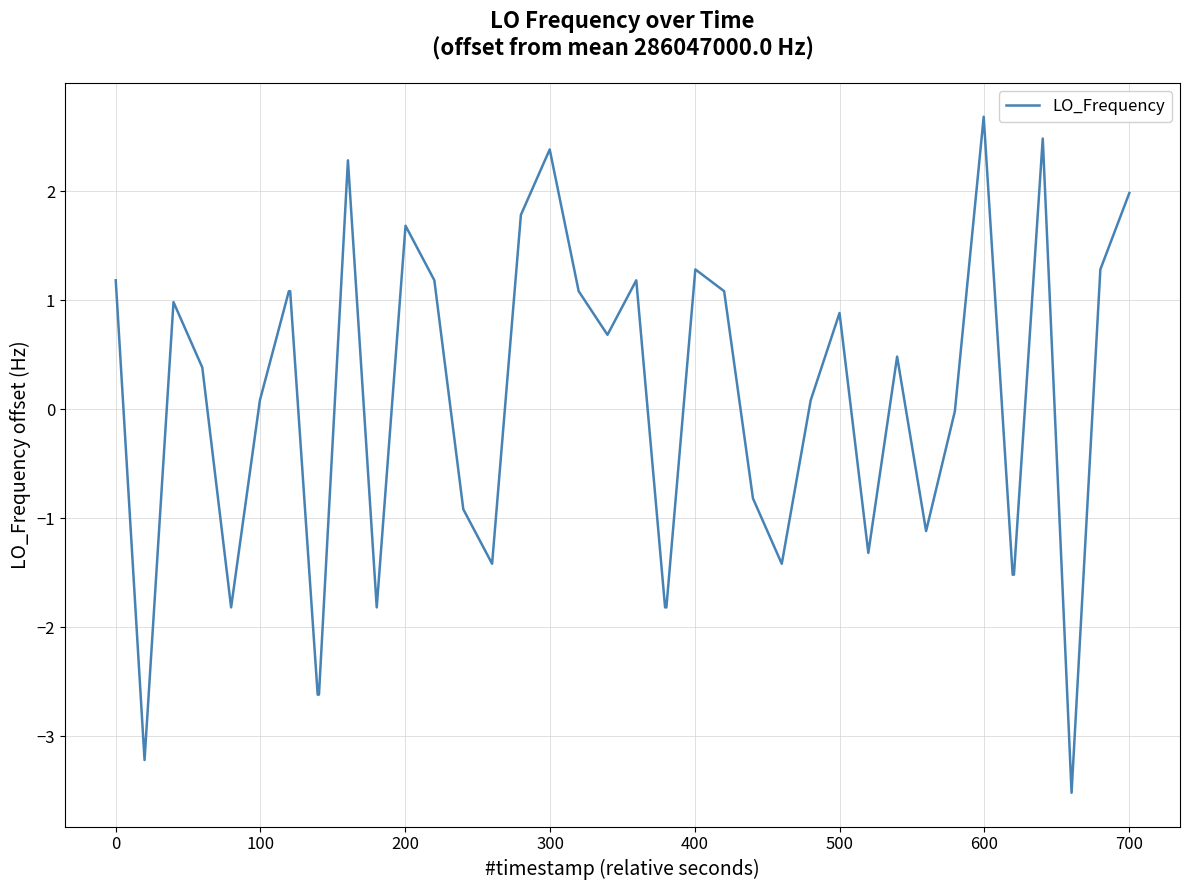

What is the greatest value displayed?

2.7